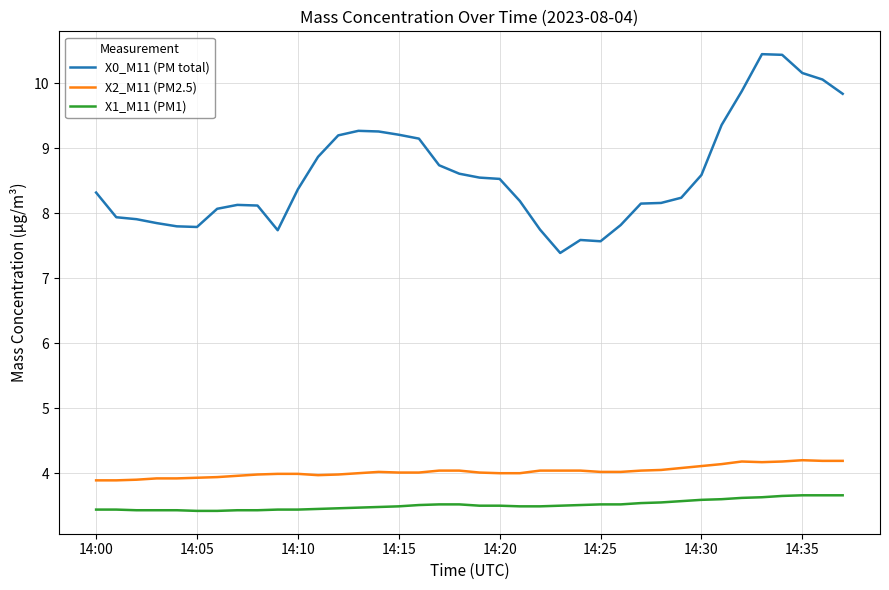

Rank the series by their maximum value, from highest to lowest.

X0_M11 (PM total), X2_M11 (PM2.5), X1_M11 (PM1)